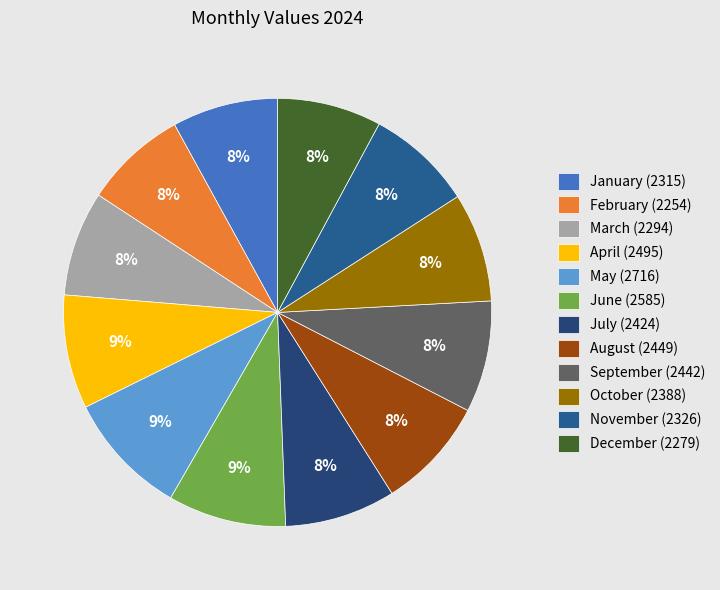

What percentage is the October slice, to the nearest percent?

8%